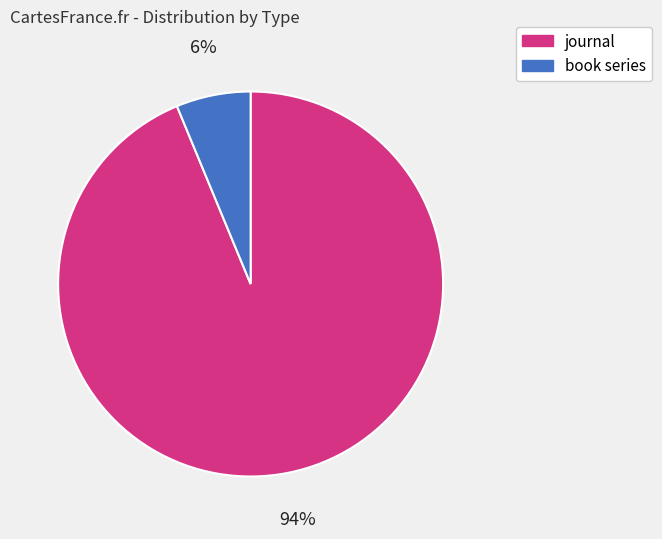

Does journal account for over 50% of the chart?

Yes